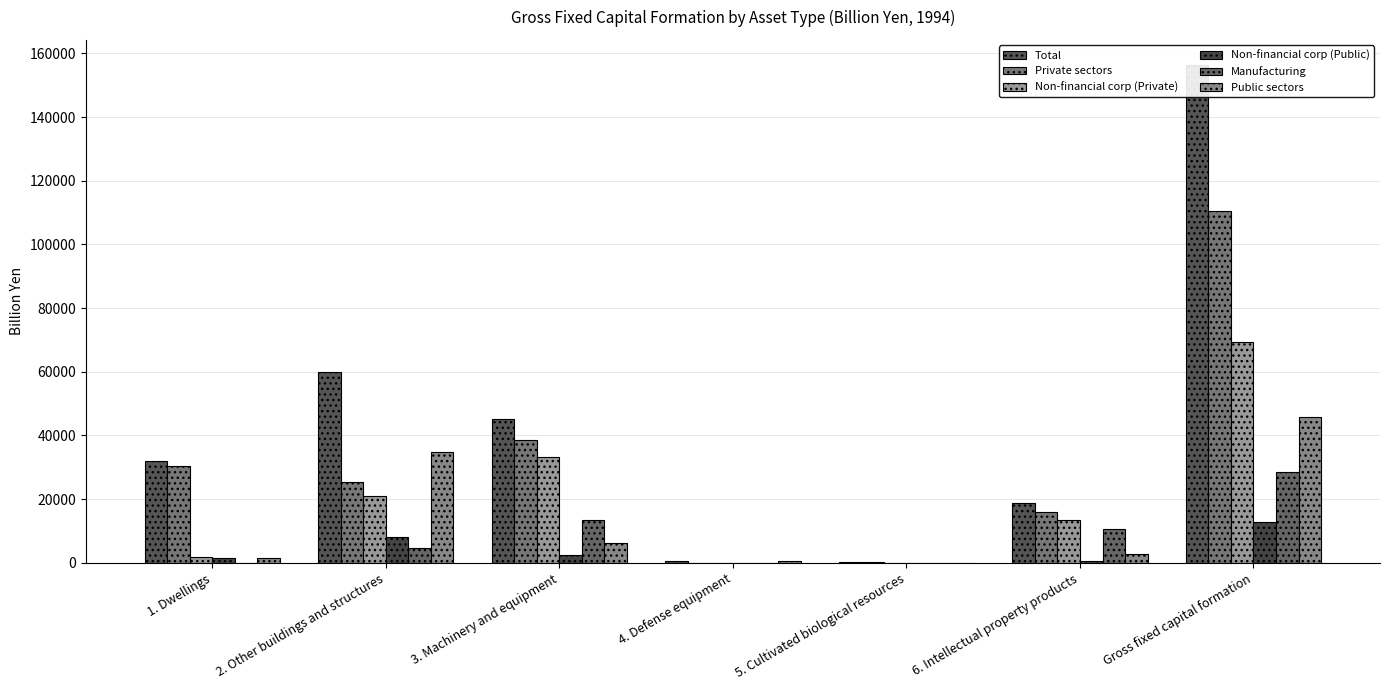

Reading left to right, what are all the values shown in this chart?

Total: 1. Dwellings=31927.3	2. Other buildings and structures=59950.0	3. Machinery and equipment=45065.3	4. Defense equipment=560.0	5. Cultivated biological resources=234.1	6. Intellectual property products=18712.4	Gross fixed capital formation=156449.2
Private sectors: 1. Dwellings=30524.4	2. Other buildings and structures=25256.0	3. Machinery and equipment=38707.6	4. Defense equipment=0.0	5. Cultivated biological resources=234.1	6. Intellectual property products=15838.8	Gross fixed capital formation=110560.9
Non-financial corp (Private): 1. Dwellings=1816.2	2. Other buildings and structures=20866.6	3. Machinery and equipment=33324.0	4. Defense equipment=0.0	5. Cultivated biological resources=38.7	6. Intellectual property products=13393.6	Gross fixed capital formation=69439.2
Non-financial corp (Public): 1. Dwellings=1402.9	2. Other buildings and structures=8239.6	3. Machinery and equipment=2601.8	4. Defense equipment=0.0	5. Cultivated biological resources=0.0	6. Intellectual property products=573.1	Gross fixed capital formation=12817.4
Manufacturing: 1. Dwellings=0.0	2. Other buildings and structures=4668.4	3. Machinery and equipment=13508.3	4. Defense equipment=0.0	5. Cultivated biological resources=0.0	6. Intellectual property products=10493.1	Gross fixed capital formation=28669.8
Public sectors: 1. Dwellings=1402.9	2. Other buildings and structures=34694.0	3. Machinery and equipment=6357.8	4. Defense equipment=560.0	5. Cultivated biological resources=0.0	6. Intellectual property products=2873.6	Gross fixed capital formation=45888.3